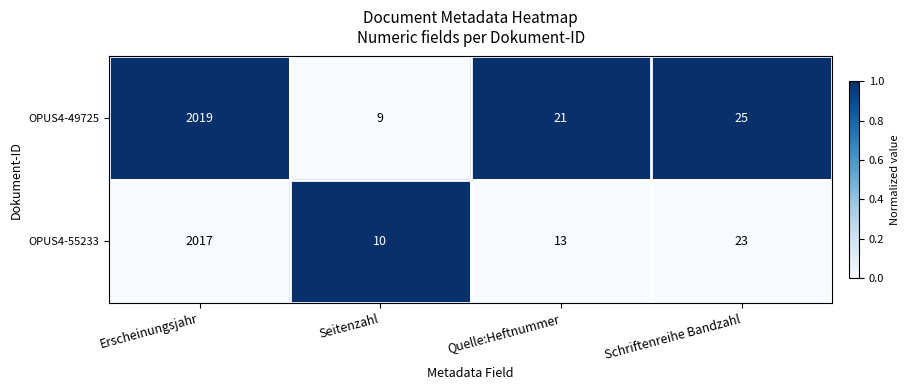

Reading left to right, extract all data points from this chart.

OPUS4-49725: Erscheinungsjahr=2019	Seitenzahl=9	Quelle:Heftnummer=21	Schriftenreihe Bandzahl=25
OPUS4-55233: Erscheinungsjahr=2017	Seitenzahl=10	Quelle:Heftnummer=13	Schriftenreihe Bandzahl=23